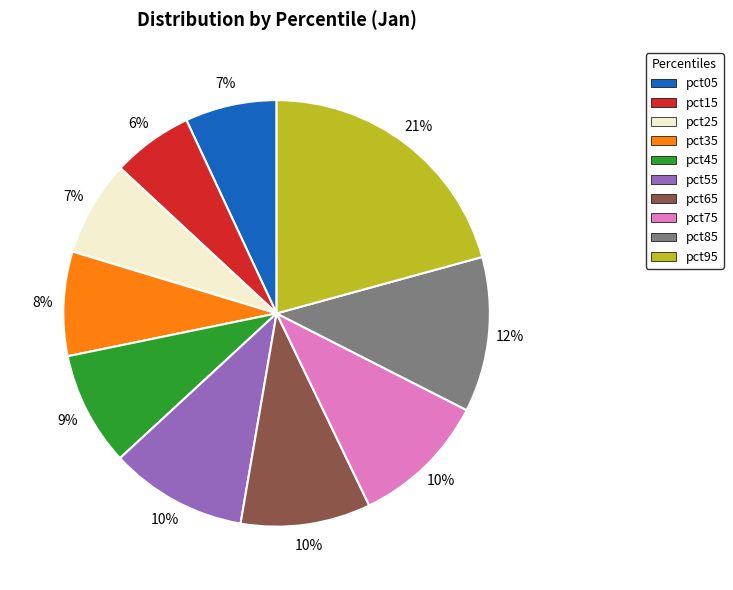

To the nearest percent, what is the combined percentage of pct35 and pct15?

14%